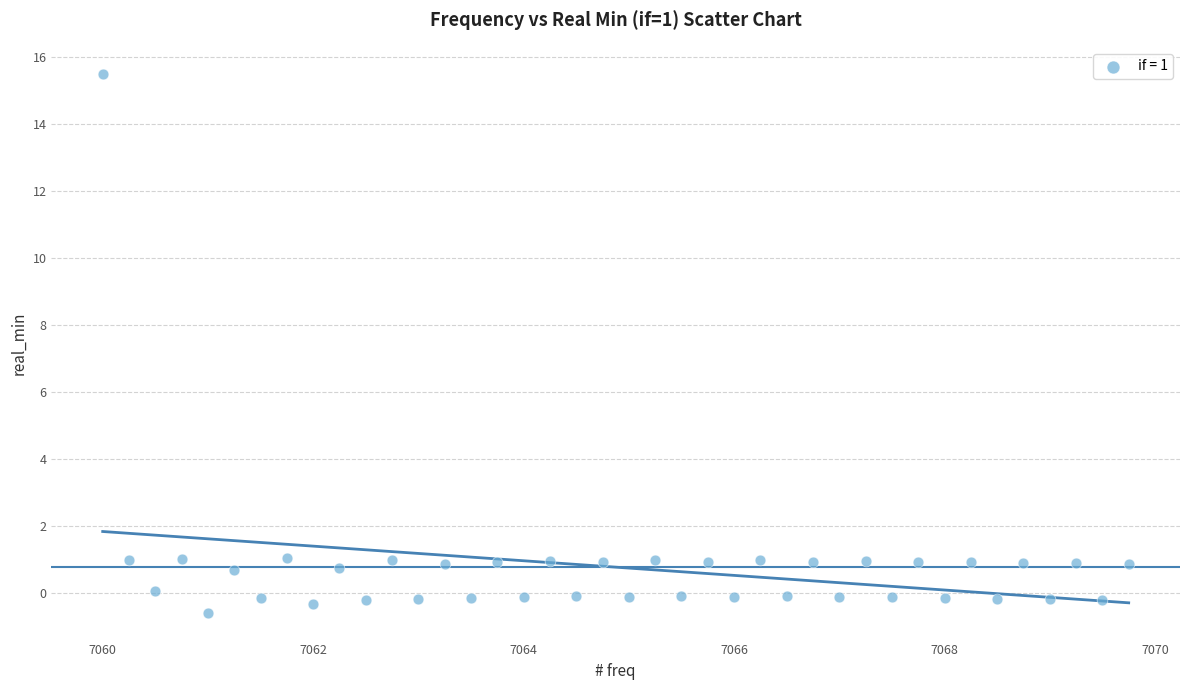

What is the range of X values (max minus min)?

9.8